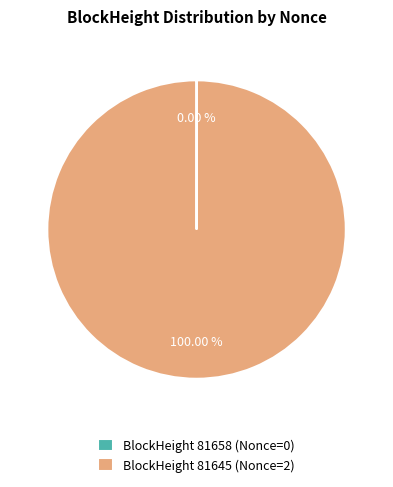

Which category accounts for the majority?

BlockHeight 81645 (Nonce=2)